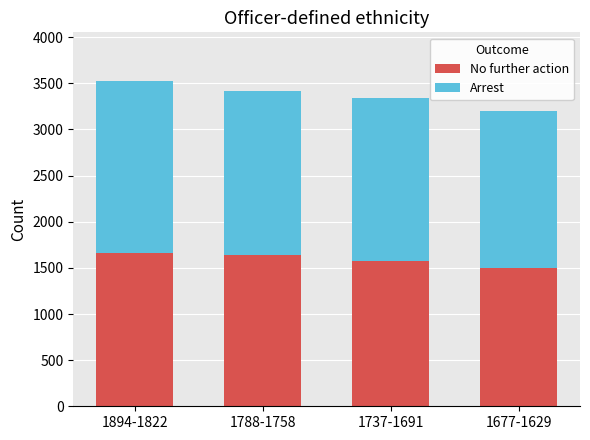

Are the bars grouped side by side (vs. stacked)?

No